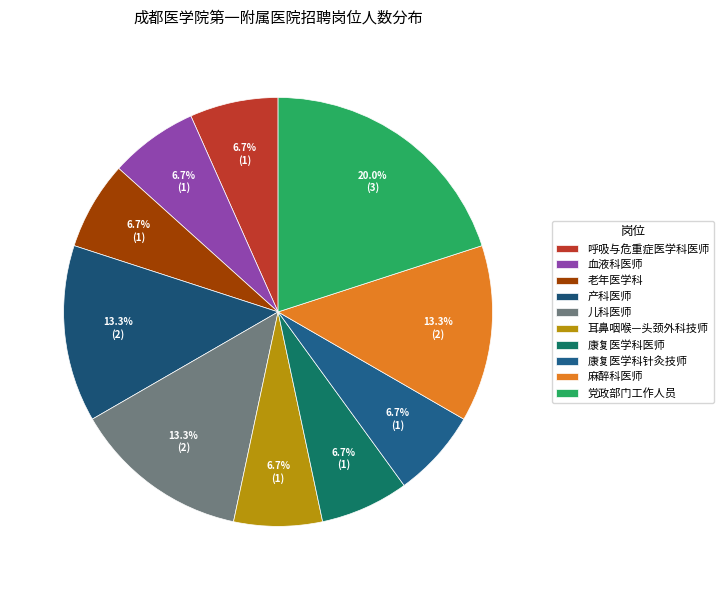

To the nearest percent, what is the difference between the largest and smallest slice percentages?

13%